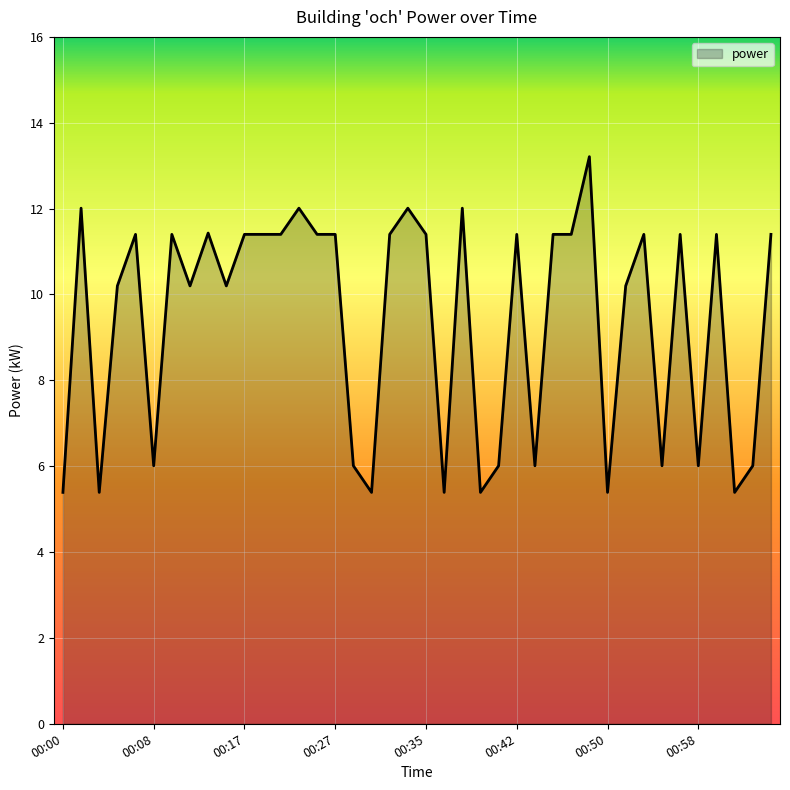

What is the smallest value displayed?

5.4